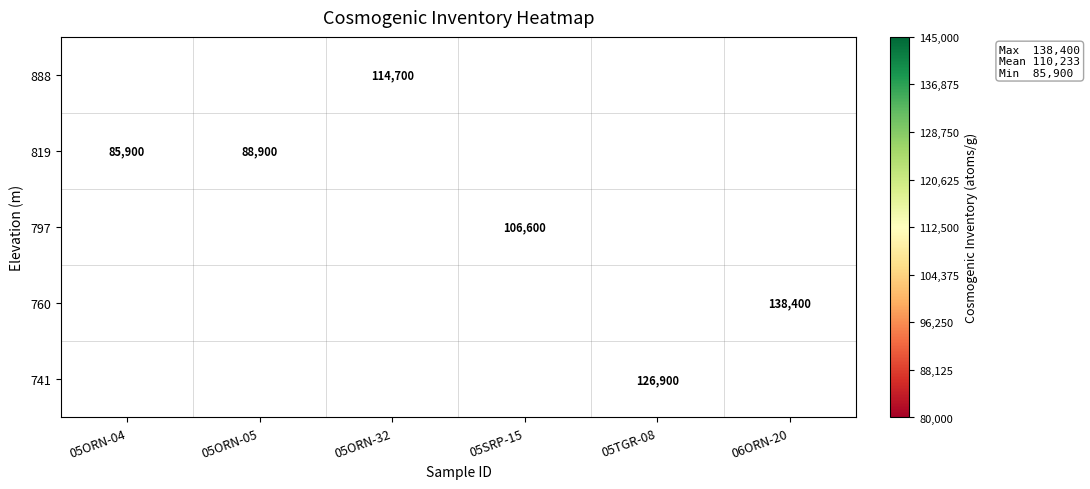

At which category does the chart reach its peak across all series?

06ORN-20